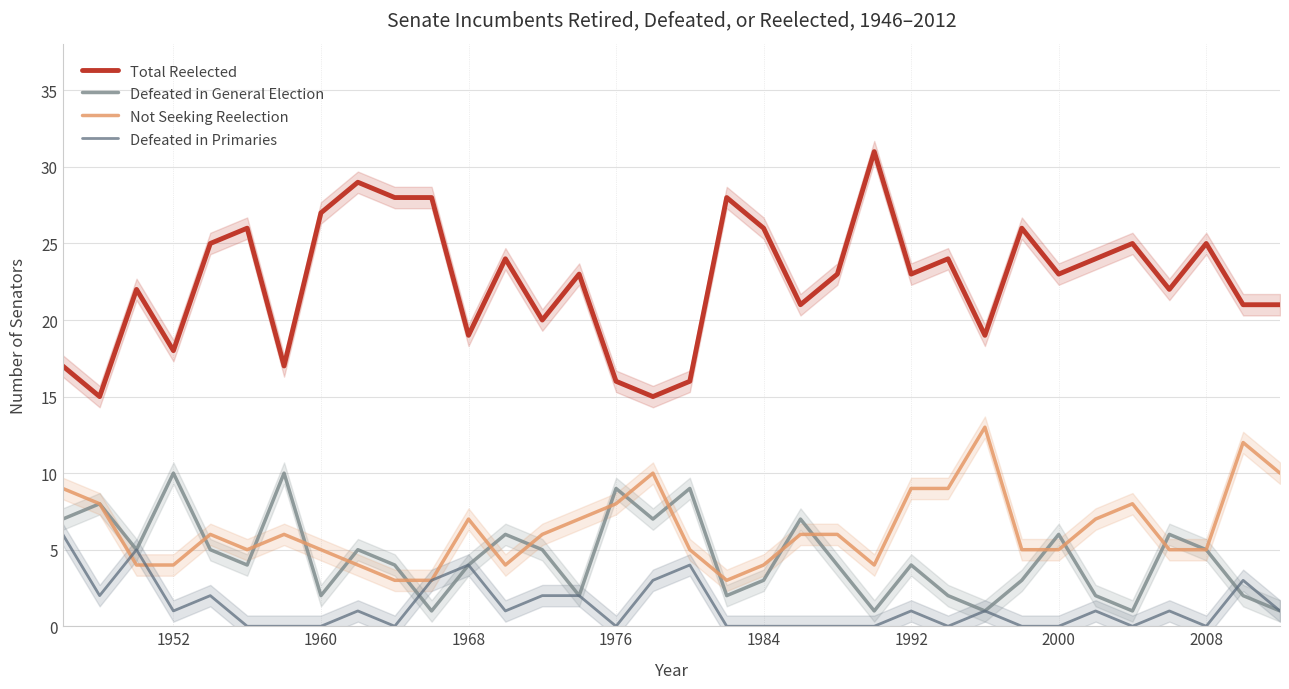

The value of Total Reelected at 2000 is 34. True or false?

False